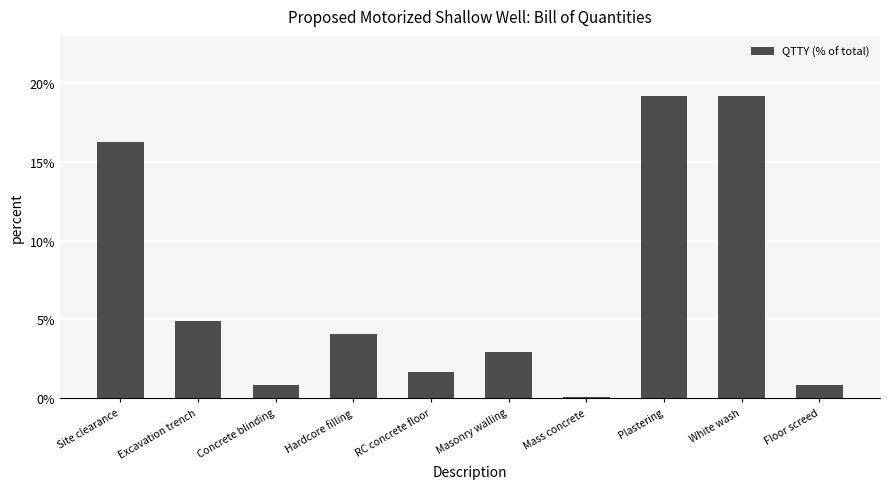

Reading left to right, what are all the values shown in this chart?

16.3	4.9	0.8	4.1	1.6	2.9	0.1	19.2	19.2	0.8